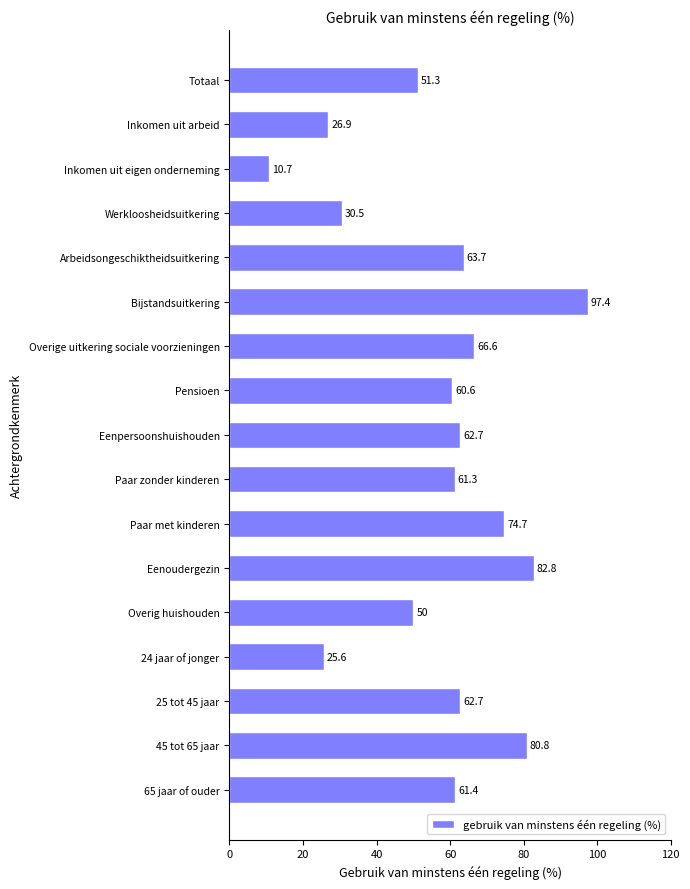

The value at Overige uitkering sociale voorzieningen is 16.8. True or false?

False